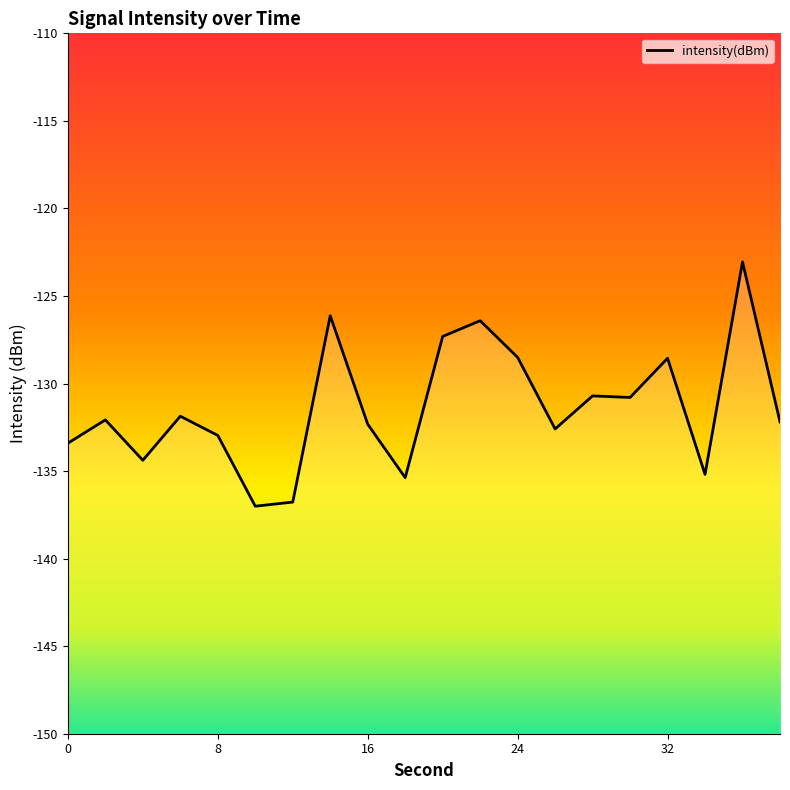

Reading left to right, extract all data points from this chart.

-133.4	-132.1	-134.4	-131.9	-133.0	-137.0	-136.8	-126.1	-132.3	-135.4	-127.3	-126.4	-128.5	-132.6	-130.7	-130.8	-128.6	-135.2	-123.1	-132.2